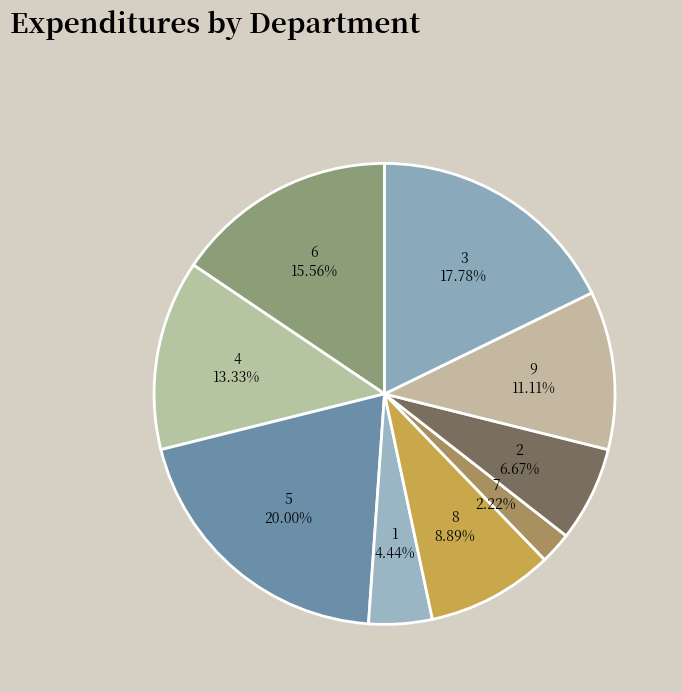

Does 3 represent more than half of the total?

No